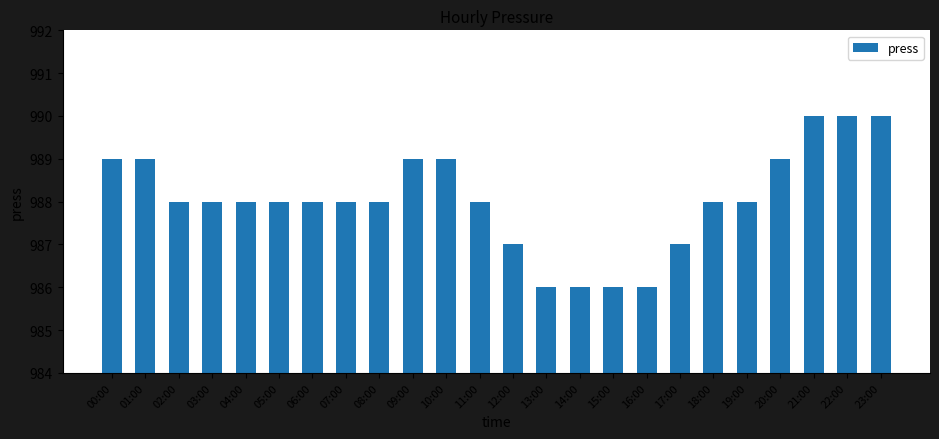

What is the value of the 8th bar from the left?

988